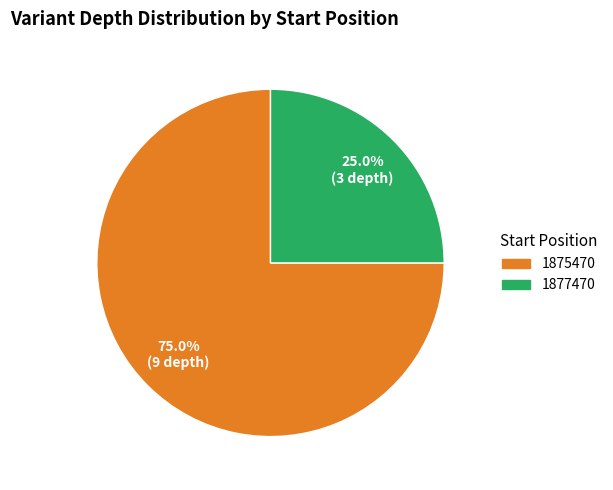

Between 1875470 and 1877470, which is larger?

1875470